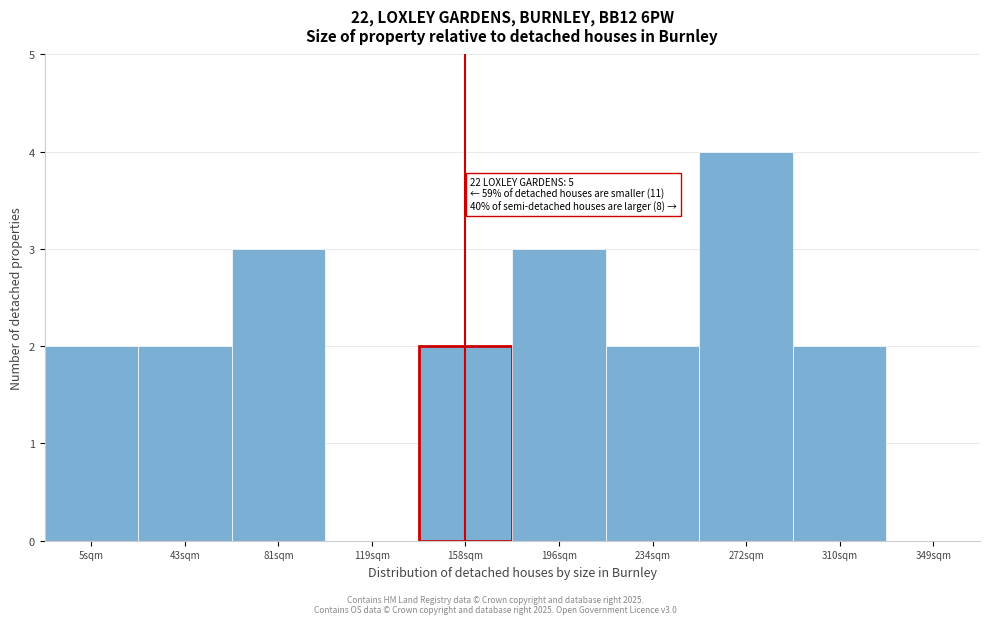

Reading right to left, extract all data points from this chart.

349sqm=0	310sqm=2	272sqm=4	234sqm=2	196sqm=3	158sqm=2	119sqm=0	81sqm=3	43sqm=2	5sqm=2